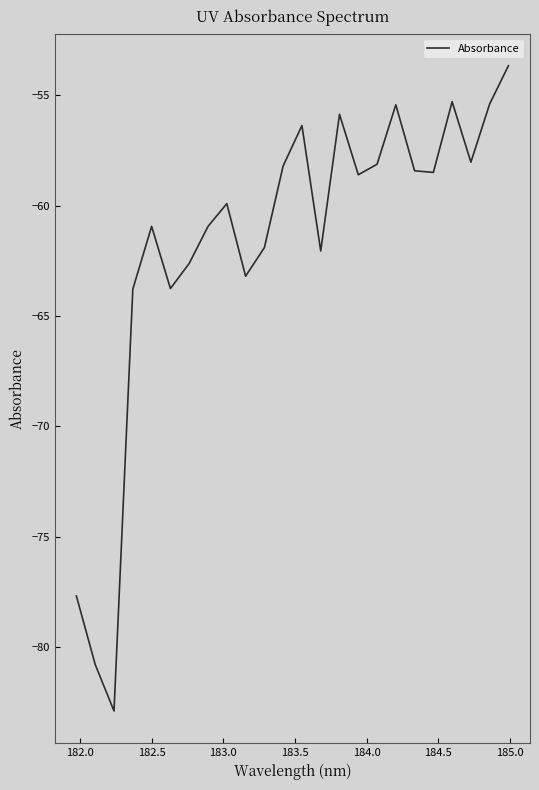

What is the greatest value displayed?

-53.7